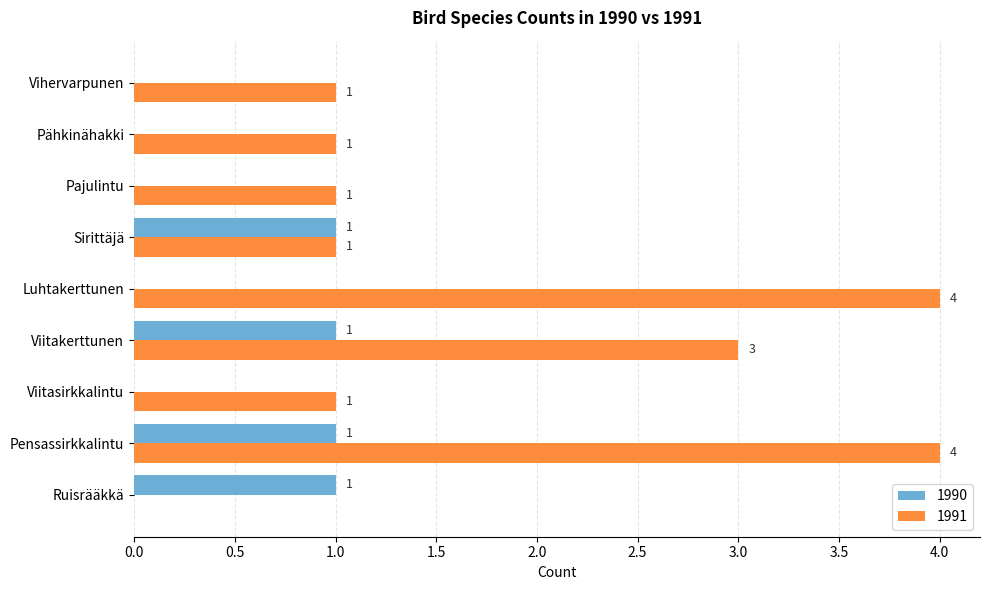

What is the sum of all 1990 values?

4